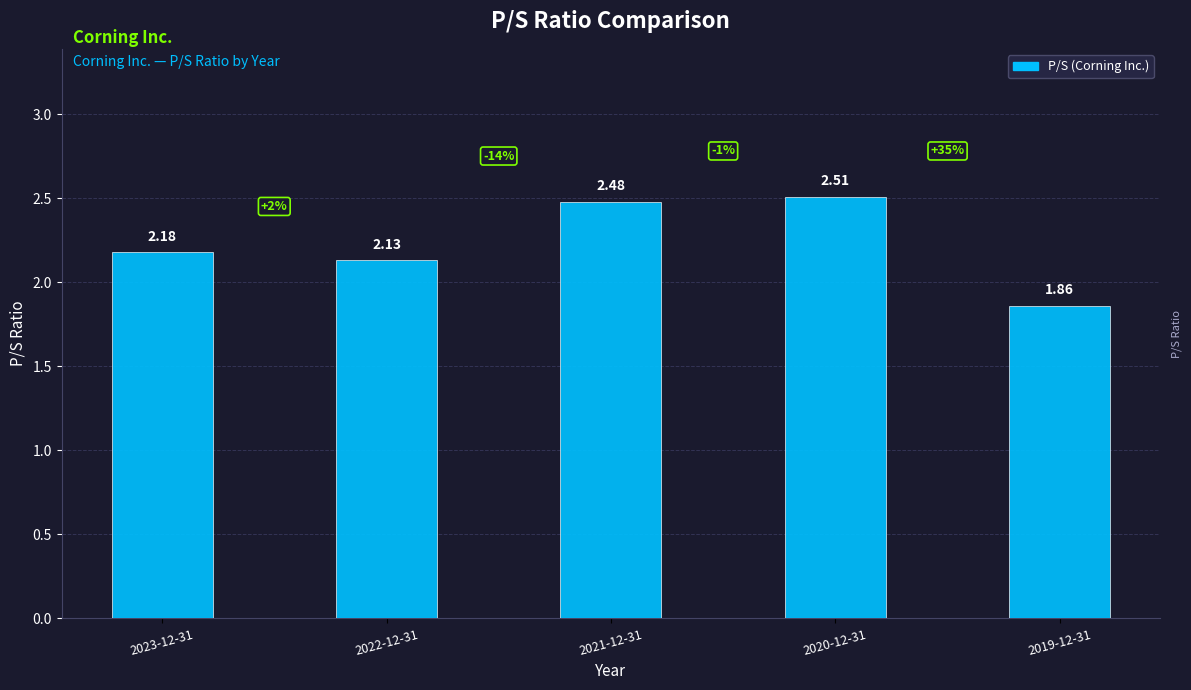

Rank the categories by value from highest to lowest.

2020-12-31, 2021-12-31, 2023-12-31, 2022-12-31, 2019-12-31